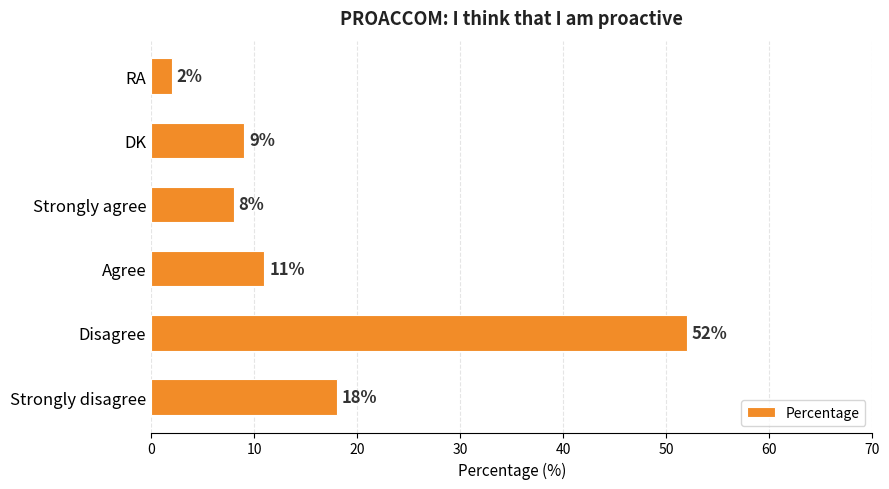

How many series are shown in this chart?

1